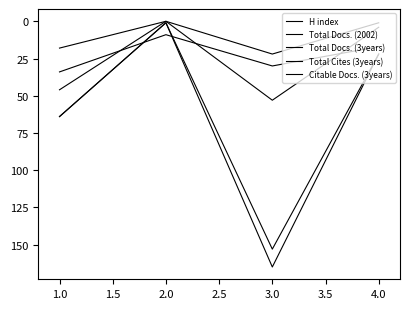

What is the sum of all Citable Docs. (3years) values?

240